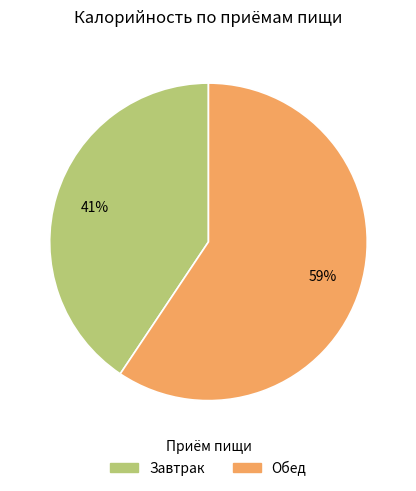

Approximately how many times larger is the value at Завтрак compared to Обед?

0.7